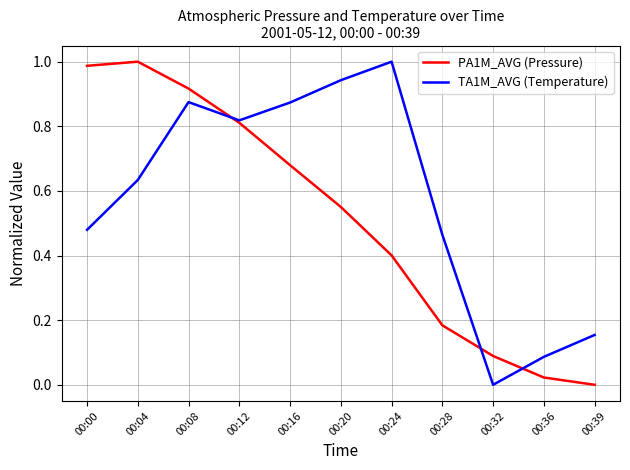

True or false: TA1M_AVG (Temperature) has a value of 0.8 at 00:12.

True